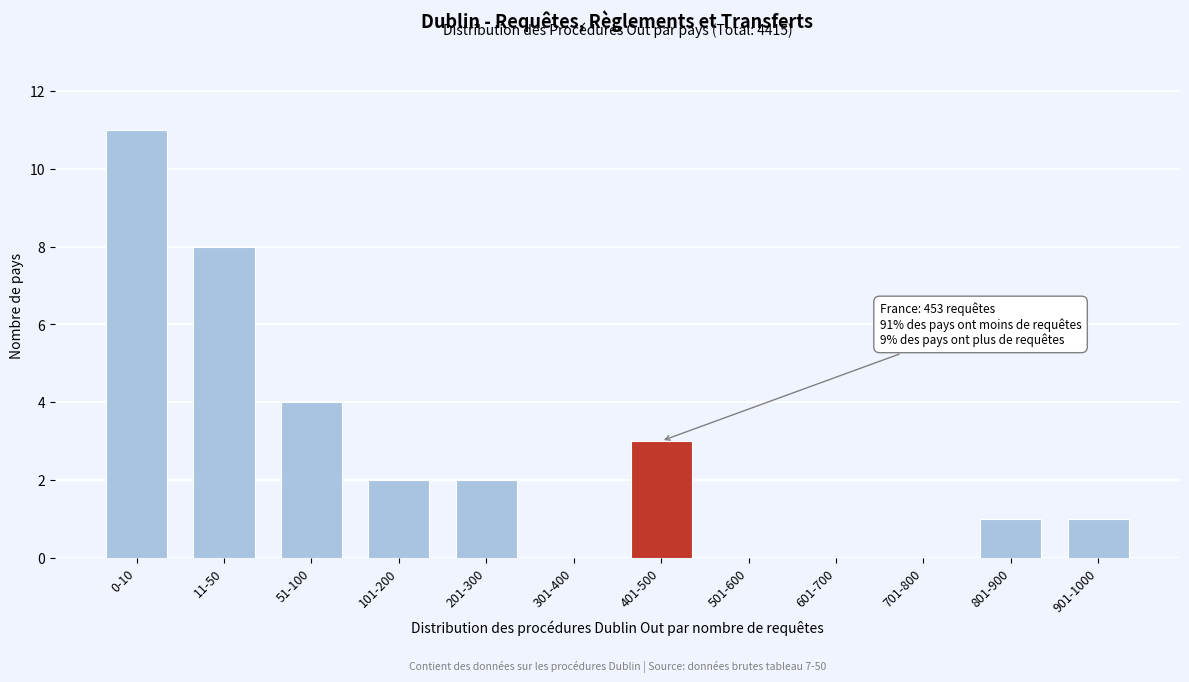

Reading right to left, extract all data points from this chart.

901-1000=1	801-900=1	701-800=0	601-700=0	501-600=0	401-500=3	301-400=0	201-300=2	101-200=2	51-100=4	11-50=8	0-10=11